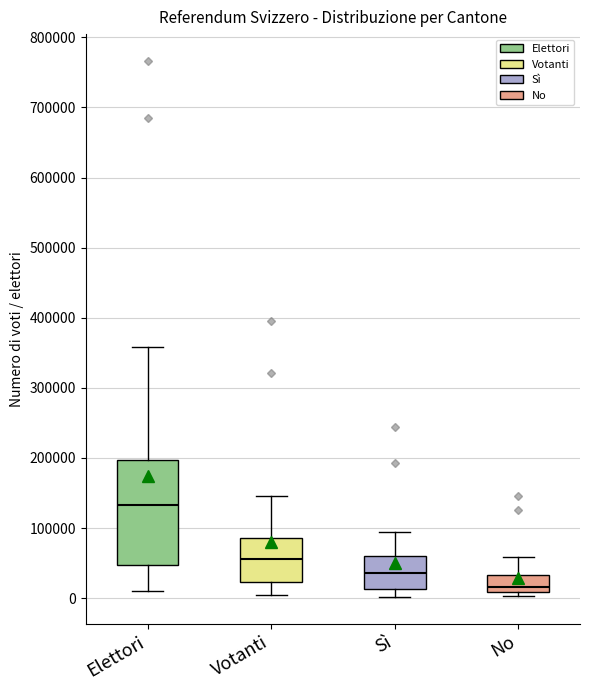

Reading left to right, transcribe this box plot: for each box, give where its median line is, the range the box spans, and where its two whiskers end, as read against the y-axis. The values are not printed on the chart, so give them approximately, as read against the axis.

Elettori: median 130000, box 50000 to 200000, whiskers 10000 to 360000
Votanti: median 60000, box 20000 to 90000, whiskers 0 to 150000
Sì: median 40000, box 10000 to 60000, whiskers 0 to 90000
No: median 20000, box 10000 to 30000, whiskers 0 to 60000